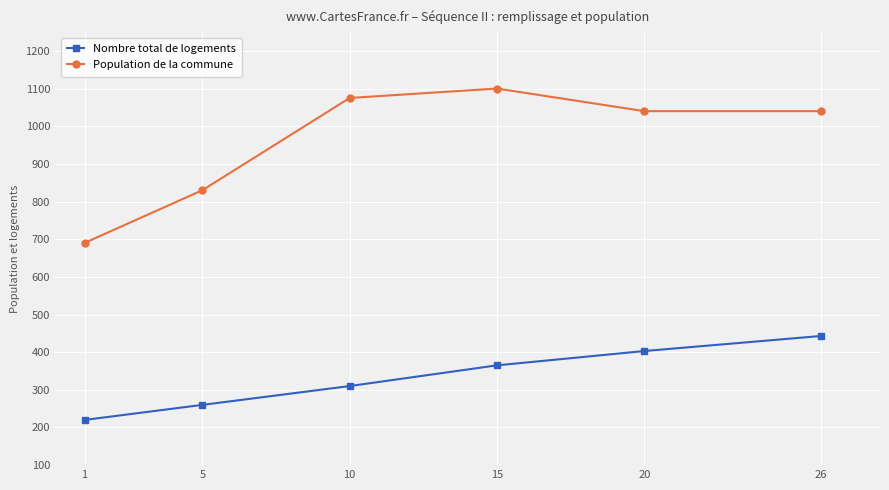

How many data points does each series have?

6